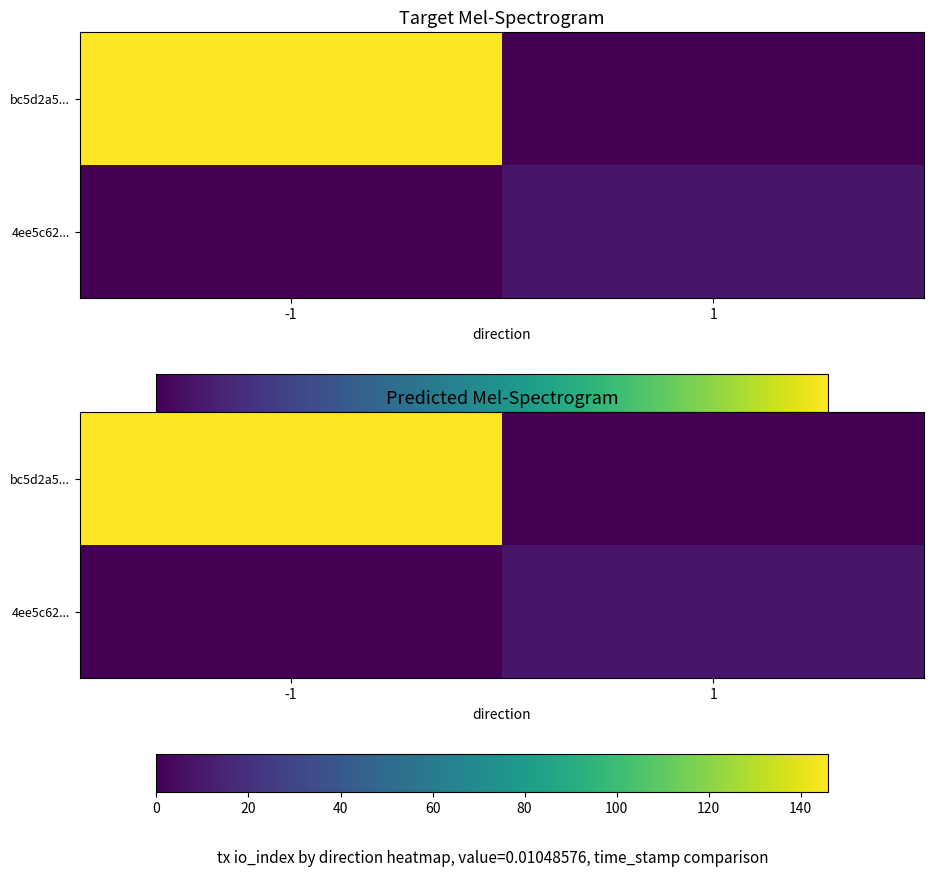

What is the sum of all 4ee5c62... values?

9